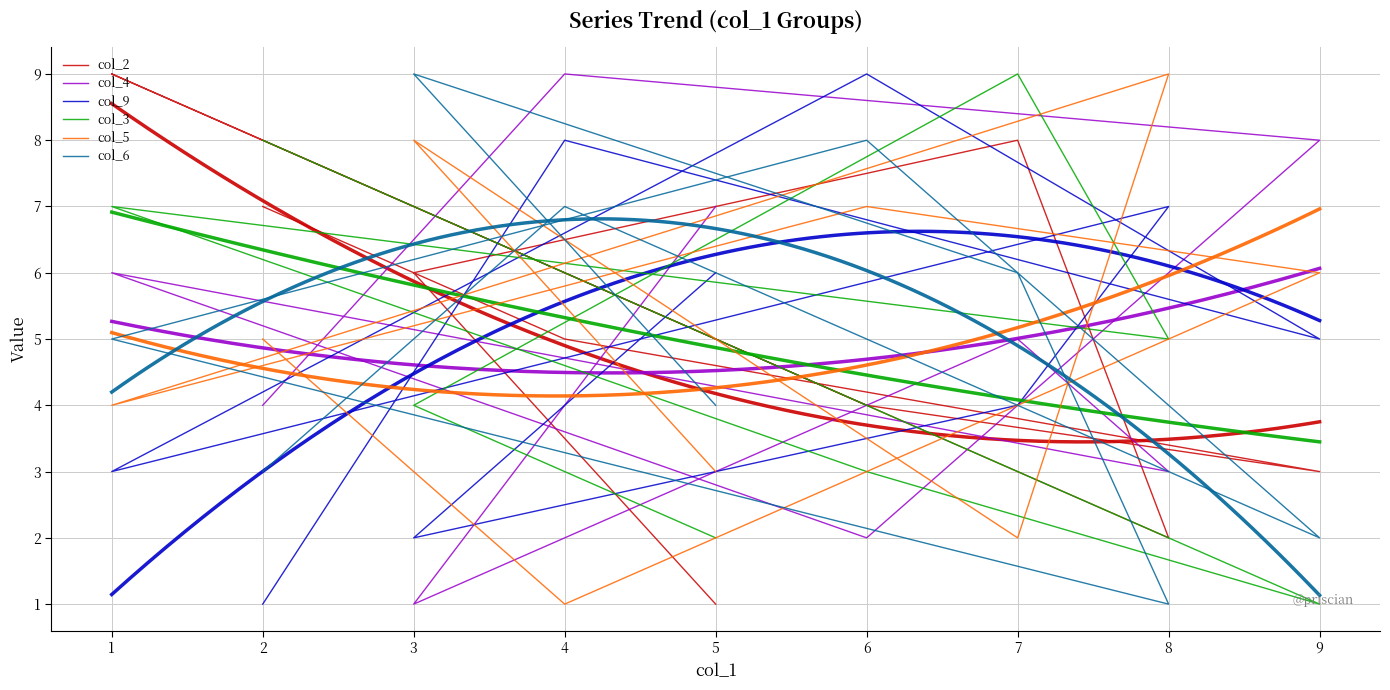

Is it true that col_6 equals 2 at 8?

False